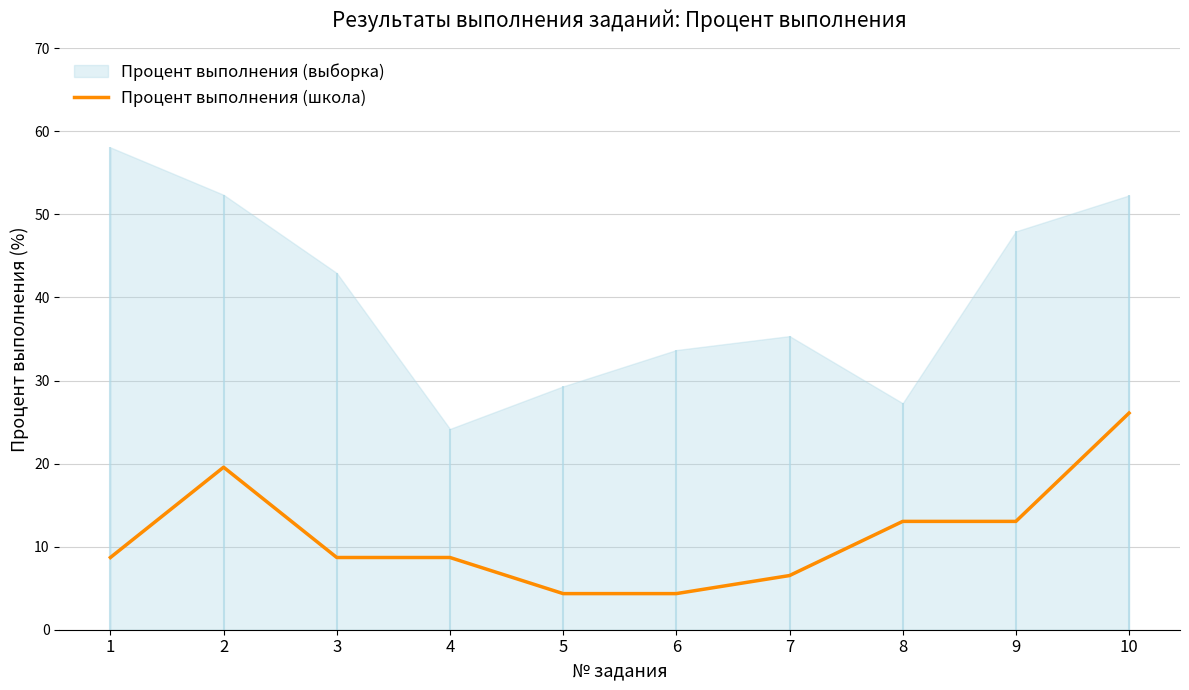

What is the lowest value of the Процент выполнения (школа) series?

4.3